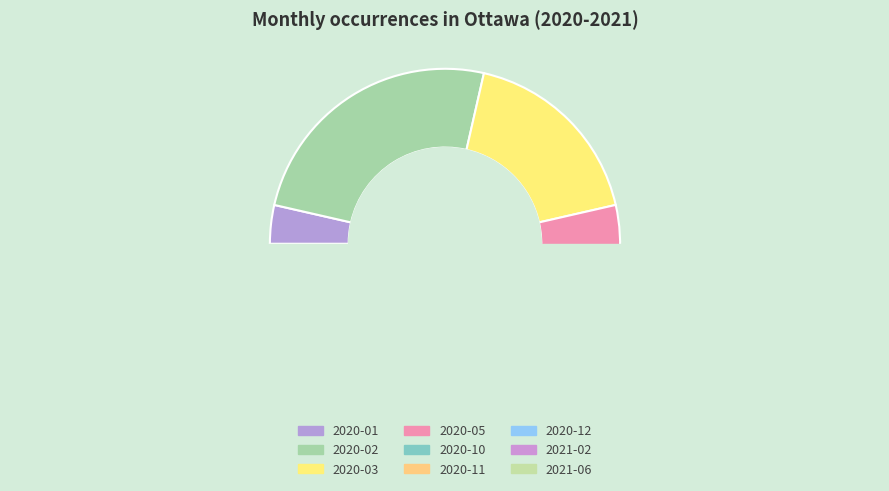

Is there a majority slice in this chart?

No